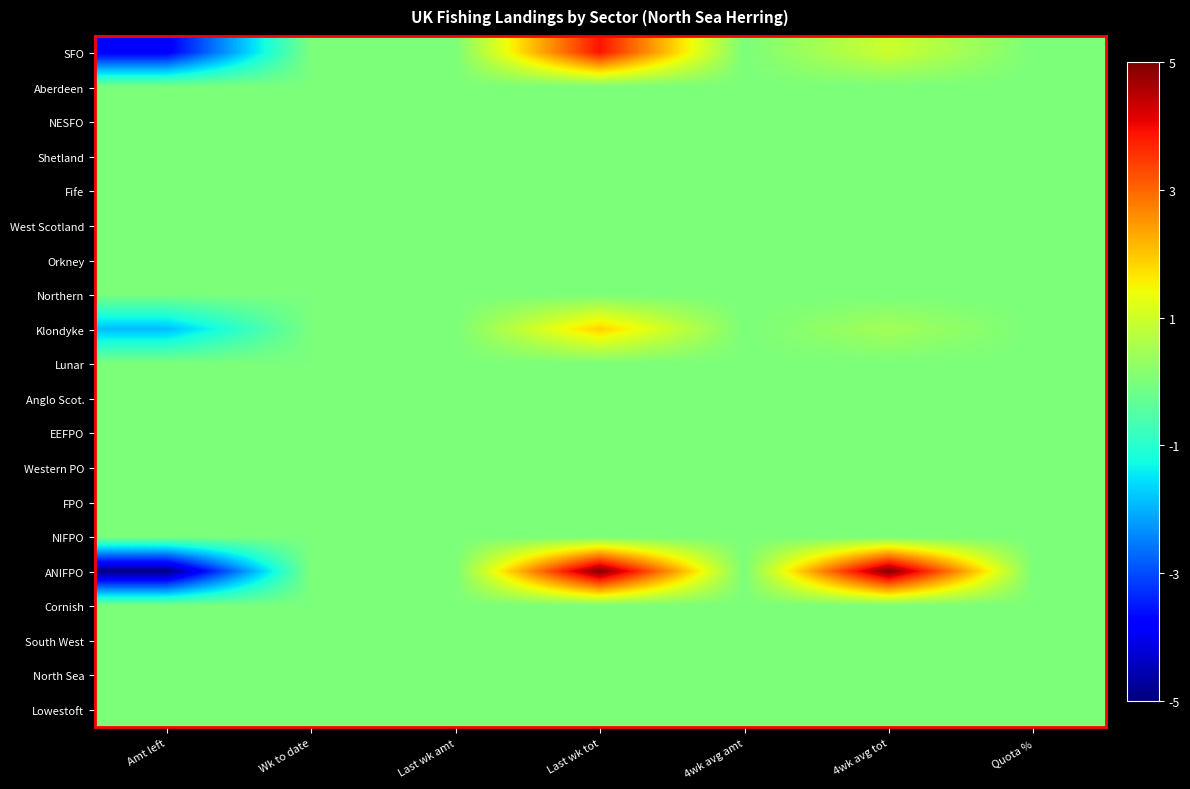

Reading left to right, list all the values displayed in this chart.

SFO: Amt left=-3.9	Wk to date=0.0	Last wk amt=0.0	Last wk tot=3.9	4wk avg amt=0.0	4wk avg tot=1.0	Quota %=0.0
Aberdeen: Amt left=0.0	Wk to date=0.0	Last wk amt=0.0	Last wk tot=0.0	4wk avg amt=0.0	4wk avg tot=0.0	Quota %=0.0
NESFO: Amt left=0.0	Wk to date=0.0	Last wk amt=0.0	Last wk tot=0.0	4wk avg amt=0.0	4wk avg tot=0.0	Quota %=0.0
Shetland: Amt left=0.0	Wk to date=0.0	Last wk amt=0.0	Last wk tot=0.0	4wk avg amt=0.0	4wk avg tot=0.0	Quota %=0.0
Fife: Amt left=0.0	Wk to date=0.0	Last wk amt=0.0	Last wk tot=0.0	4wk avg amt=0.0	4wk avg tot=0.0	Quota %=0.0
West Scotland: Amt left=0.0	Wk to date=0.0	Last wk amt=0.0	Last wk tot=0.0	4wk avg amt=0.0	4wk avg tot=0.0	Quota %=0.0
Orkney: Amt left=0.0	Wk to date=0.0	Last wk amt=0.0	Last wk tot=0.0	4wk avg amt=0.0	4wk avg tot=0.0	Quota %=0.0
Northern: Amt left=0.0	Wk to date=0.0	Last wk amt=0.0	Last wk tot=0.0	4wk avg amt=0.0	4wk avg tot=0.0	Quota %=0.0
Klondyke: Amt left=-1.9	Wk to date=0.0	Last wk amt=0.0	Last wk tot=1.9	4wk avg amt=0.0	4wk avg tot=0.5	Quota %=0.0
Lunar: Amt left=0.0	Wk to date=0.0	Last wk amt=0.0	Last wk tot=0.0	4wk avg amt=0.0	4wk avg tot=0.0	Quota %=0.0
Anglo Scot.: Amt left=0.0	Wk to date=0.0	Last wk amt=0.0	Last wk tot=0.0	4wk avg amt=0.0	4wk avg tot=0.0	Quota %=0.0
EEFPO: Amt left=0.0	Wk to date=0.0	Last wk amt=0.0	Last wk tot=0.0	4wk avg amt=0.0	4wk avg tot=0.0	Quota %=0.0
Western PO: Amt left=0.0	Wk to date=0.0	Last wk amt=0.0	Last wk tot=0.0	4wk avg amt=0.0	4wk avg tot=0.0	Quota %=0.0
FPO: Amt left=0.0	Wk to date=0.0	Last wk amt=0.0	Last wk tot=0.0	4wk avg amt=0.0	4wk avg tot=0.0	Quota %=0.0
NIFPO: Amt left=0.0	Wk to date=0.0	Last wk amt=0.0	Last wk tot=0.0	4wk avg amt=0.0	4wk avg tot=0.0	Quota %=0.0
ANIFPO: Amt left=-5.0	Wk to date=0.0	Last wk amt=0.0	Last wk tot=5.0	4wk avg amt=0.0	4wk avg tot=5.0	Quota %=0.0
Cornish: Amt left=0.0	Wk to date=0.0	Last wk amt=0.0	Last wk tot=0.0	4wk avg amt=0.0	4wk avg tot=0.0	Quota %=0.0
South West: Amt left=0.0	Wk to date=0.0	Last wk amt=0.0	Last wk tot=0.0	4wk avg amt=0.0	4wk avg tot=0.0	Quota %=0.0
North Sea: Amt left=0.0	Wk to date=0.0	Last wk amt=0.0	Last wk tot=0.0	4wk avg amt=0.0	4wk avg tot=0.0	Quota %=0.0
Lowestoft: Amt left=0.0	Wk to date=0.0	Last wk amt=0.0	Last wk tot=0.0	4wk avg amt=0.0	4wk avg tot=0.0	Quota %=0.0